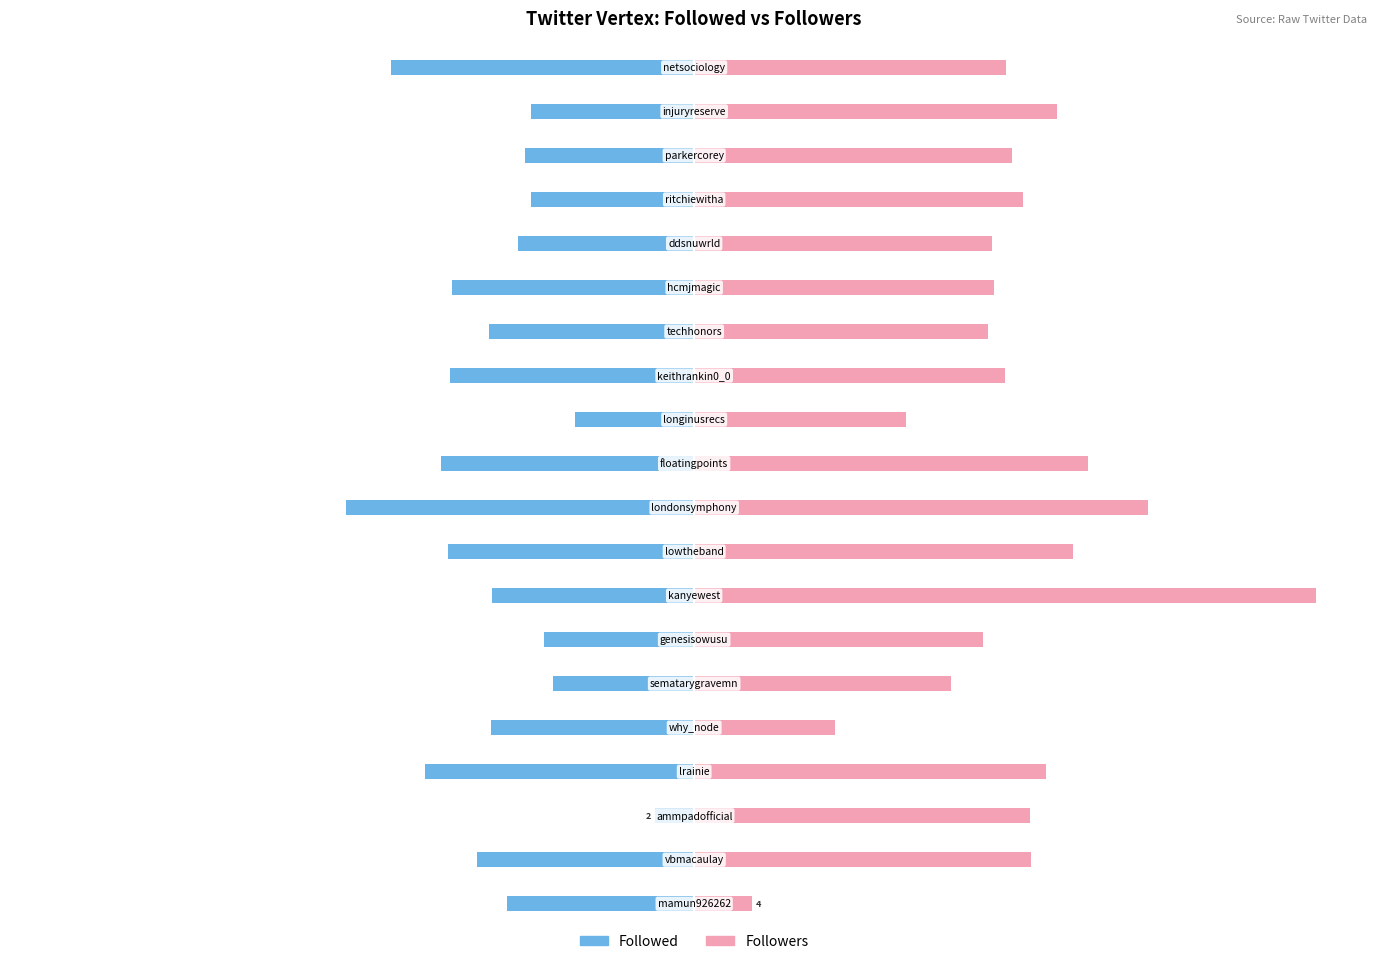

What is the difference between the Followed values at 1 and 11?

15.8